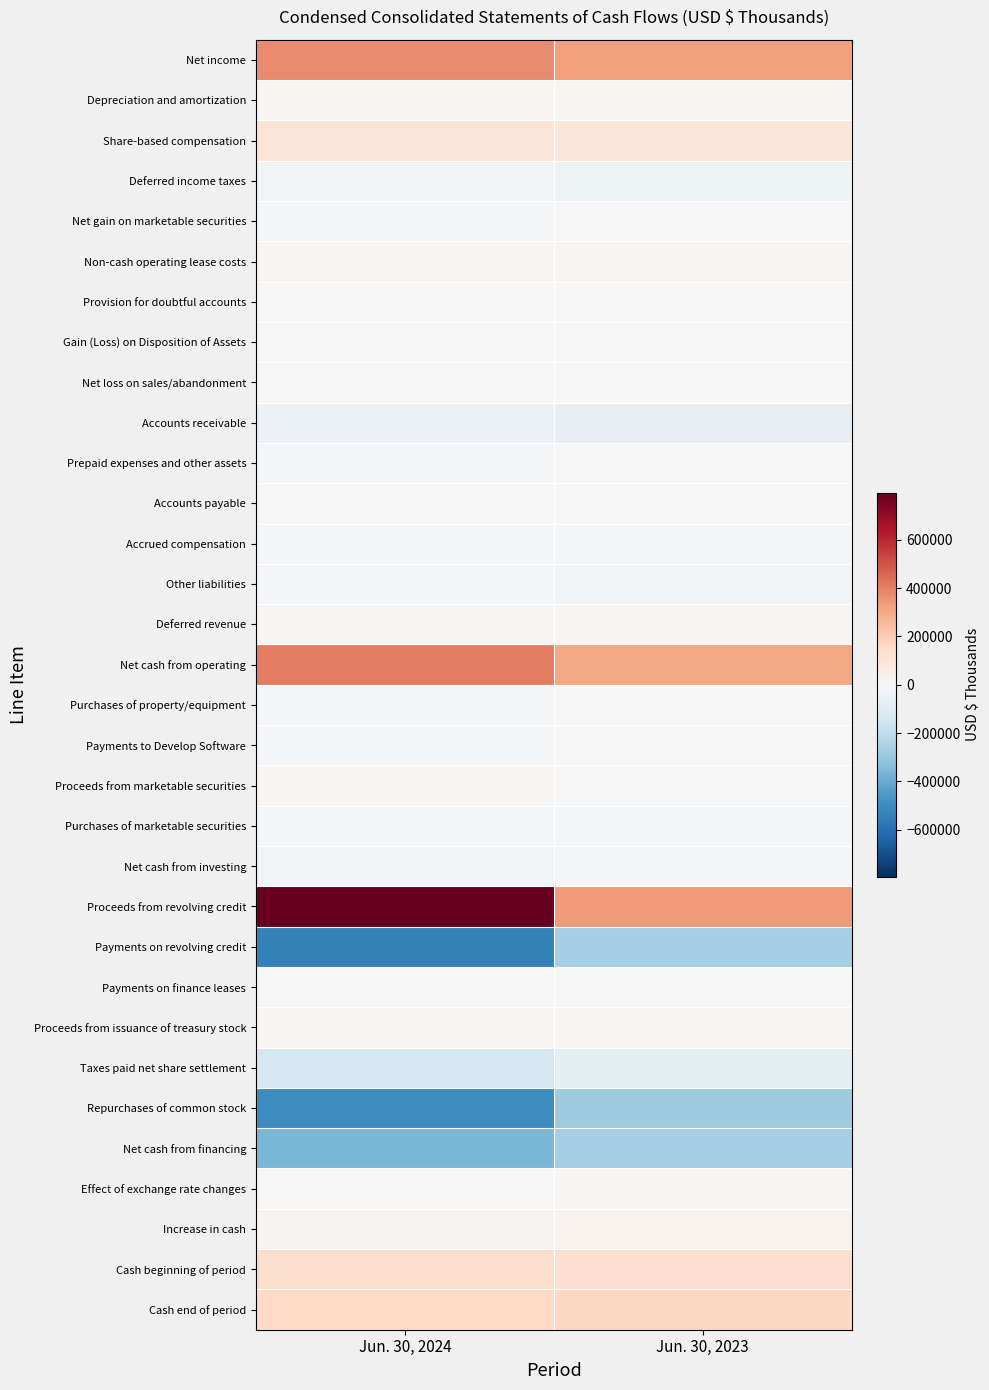

What is the difference between the highest and lowest values at Jun. 30, 2023?

624158